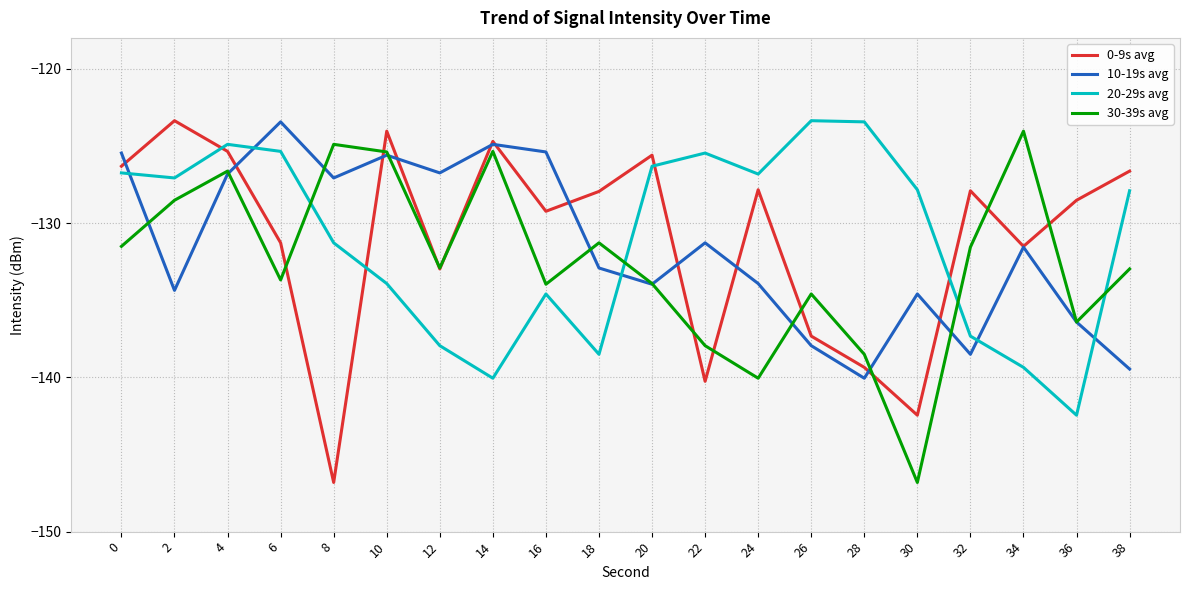

At which category is the sum across all series the highest?

4